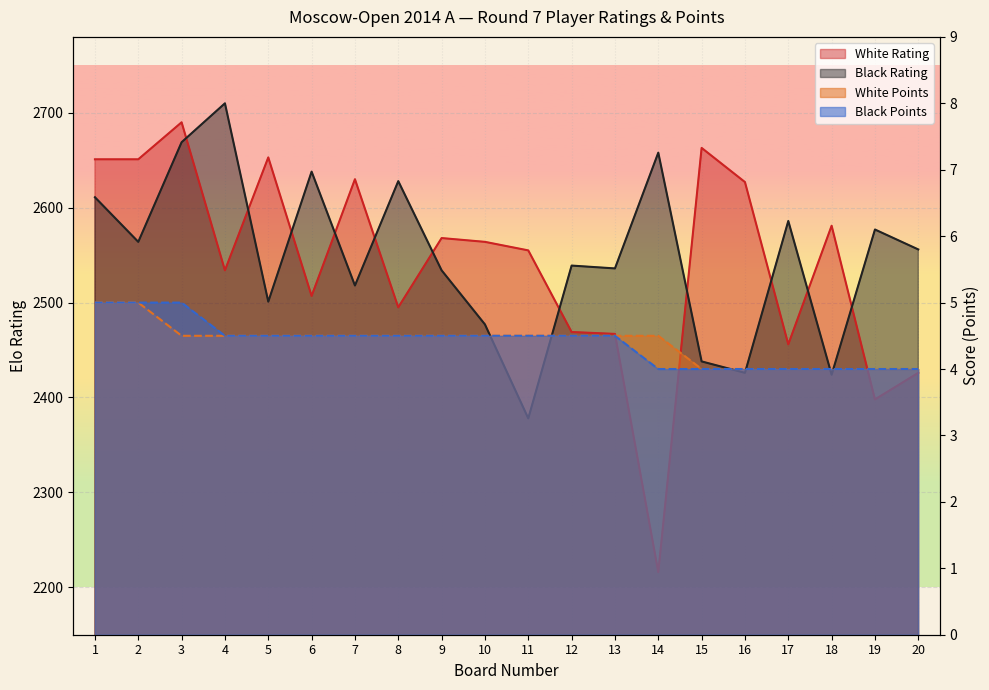

True or false: Black Rating and Black Points cross at least once.

False